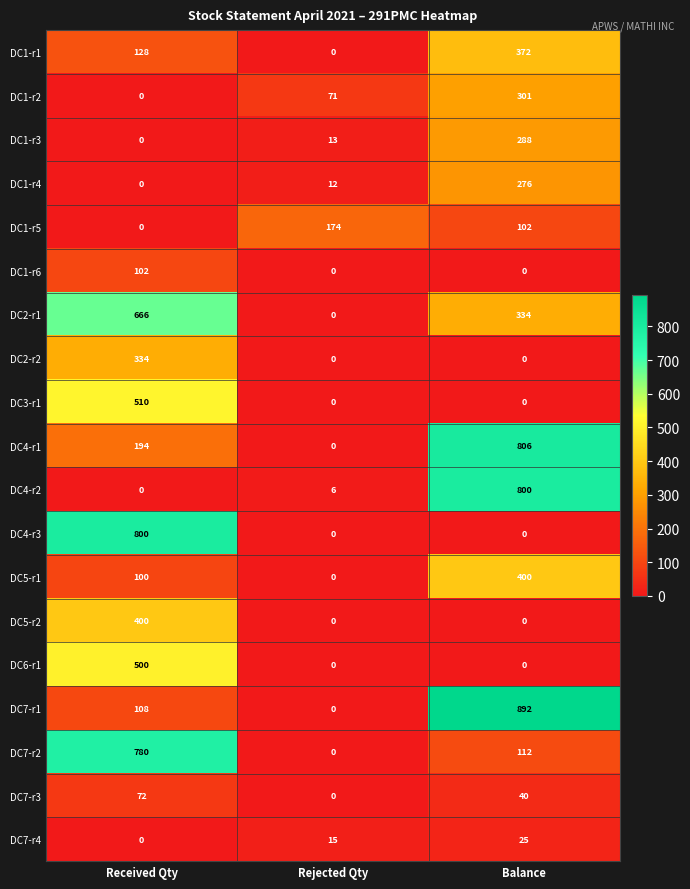

At which category is the sum across all series the highest?

Balance